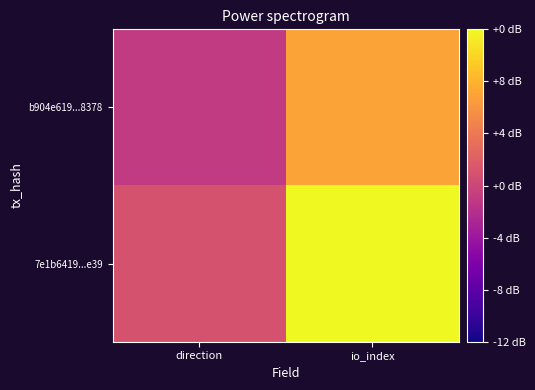

At which category is the sum across all series the highest?

io_index